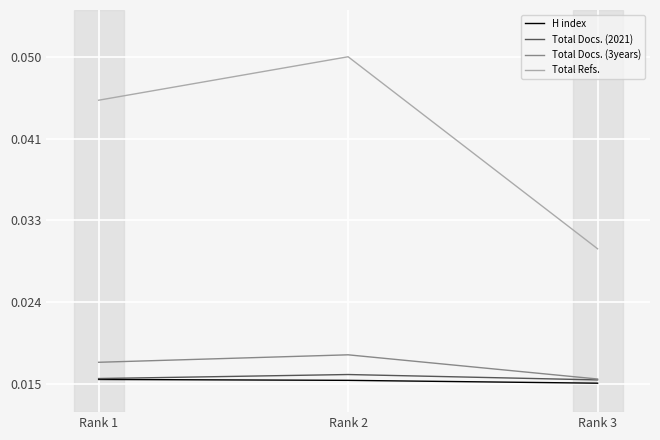

How many Total Refs. values are between 0 and 1?

3